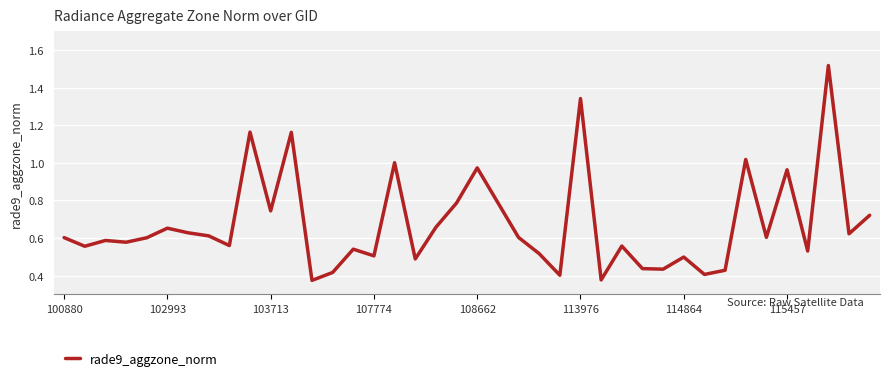

What is the difference between the maximum and minimum values?

1.1